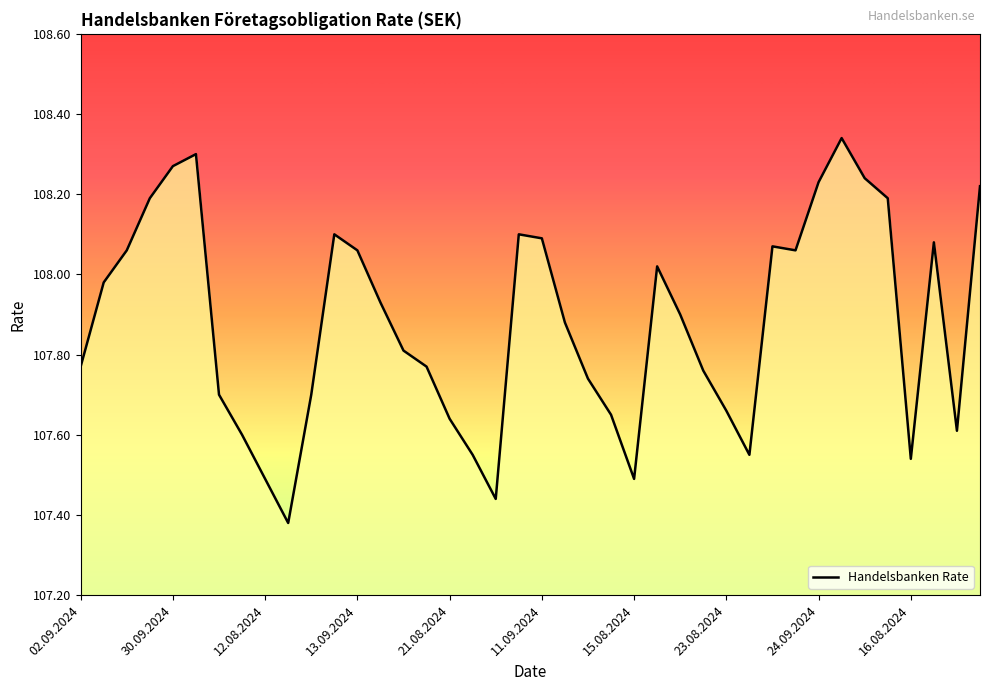

What is the difference between the maximum and minimum values?

1.0